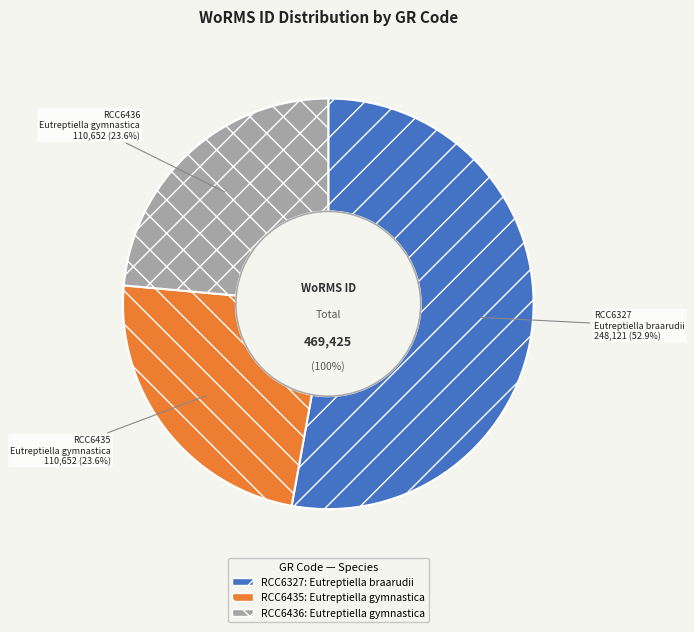

Rank the categories by value from highest to lowest.

RCC6327, RCC6435, RCC6436